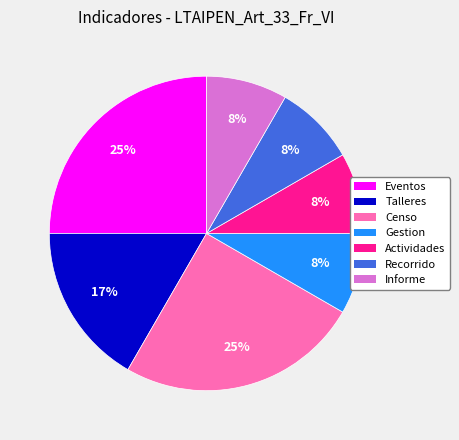

Does Recorrido represent more than half of the total?

No